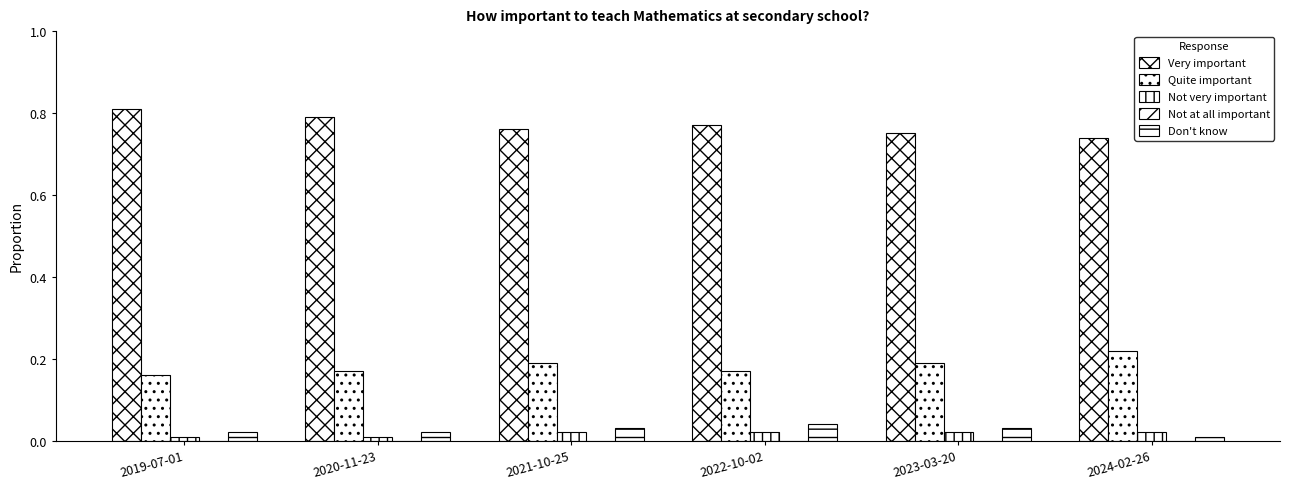

How many categories are shown in the chart?

6